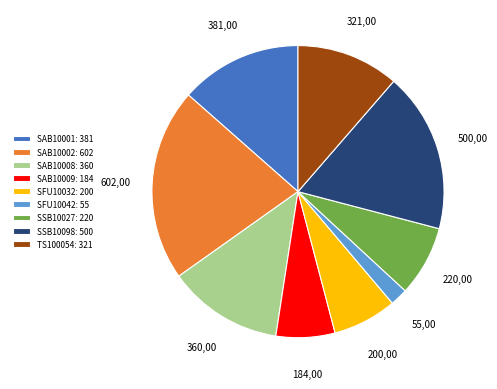

True or false: SAB10008 accounts for 27% of the total.

False